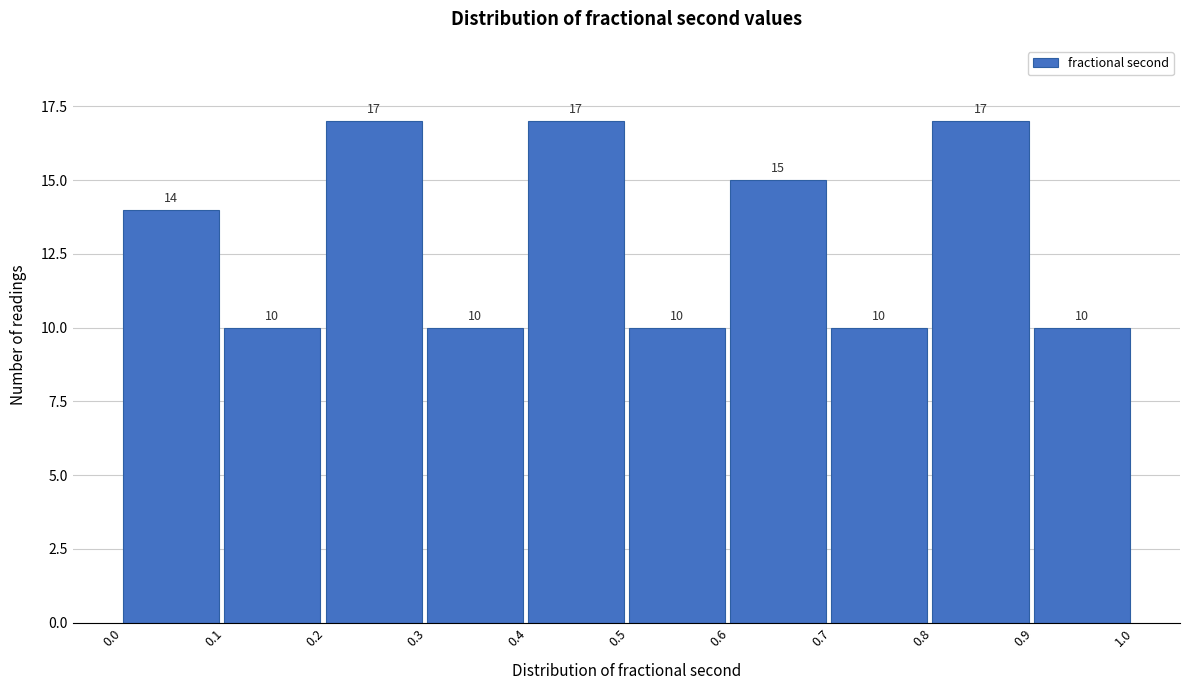

How tall is the bar that spans 0.8 to 0.9 on the x-axis?

17